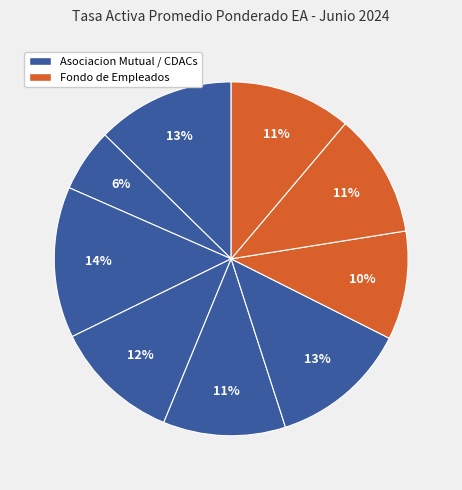

To the nearest percent, what is the difference between the largest and smallest slice percentages?

8%